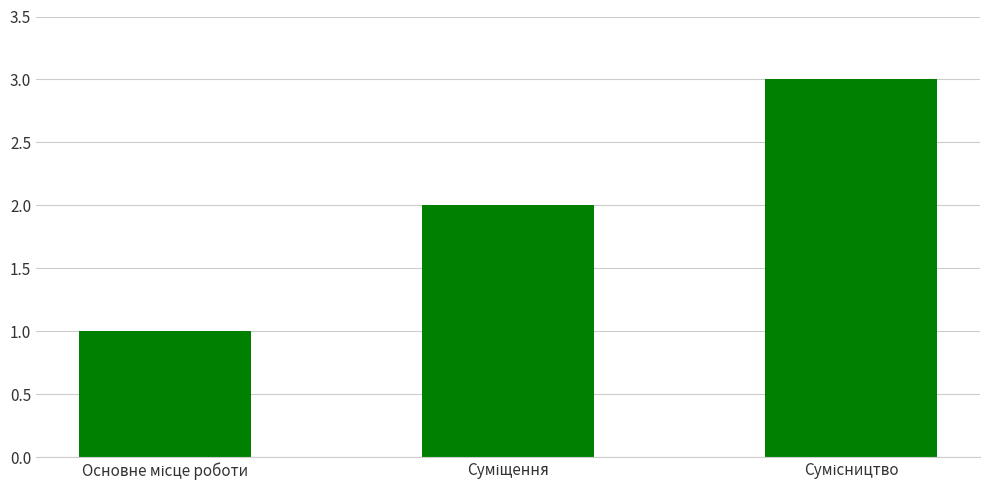

What is the sum of all values?

6